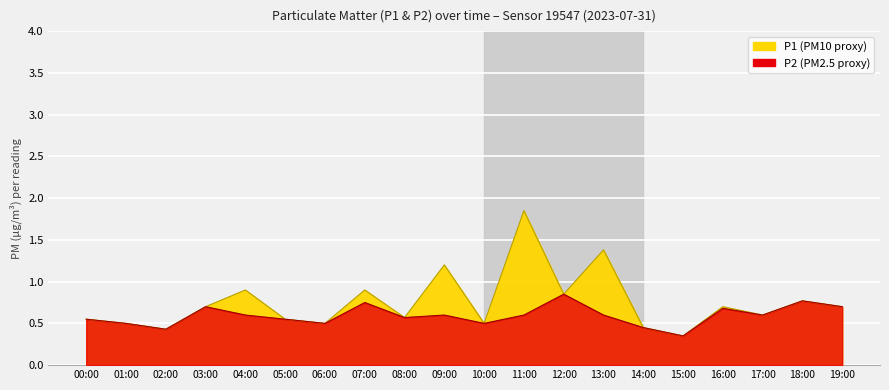

Reading left to right, what are all the values shown in this chart?

P1: 00:00=0.6	01:00=0.5	02:00=0.4	03:00=0.7	04:00=0.9	05:00=0.6	06:00=0.5	07:00=0.9	08:00=0.6	09:00=1.2	10:00=0.5	11:00=1.9	12:00=0.8	13:00=1.4	14:00=0.5	15:00=0.3	16:00=0.7	17:00=0.6	18:00=0.8	19:00=0.7
P2: 00:00=0.6	01:00=0.5	02:00=0.4	03:00=0.7	04:00=0.6	05:00=0.6	06:00=0.5	07:00=0.8	08:00=0.6	09:00=0.6	10:00=0.5	11:00=0.6	12:00=0.8	13:00=0.6	14:00=0.5	15:00=0.3	16:00=0.7	17:00=0.6	18:00=0.8	19:00=0.7